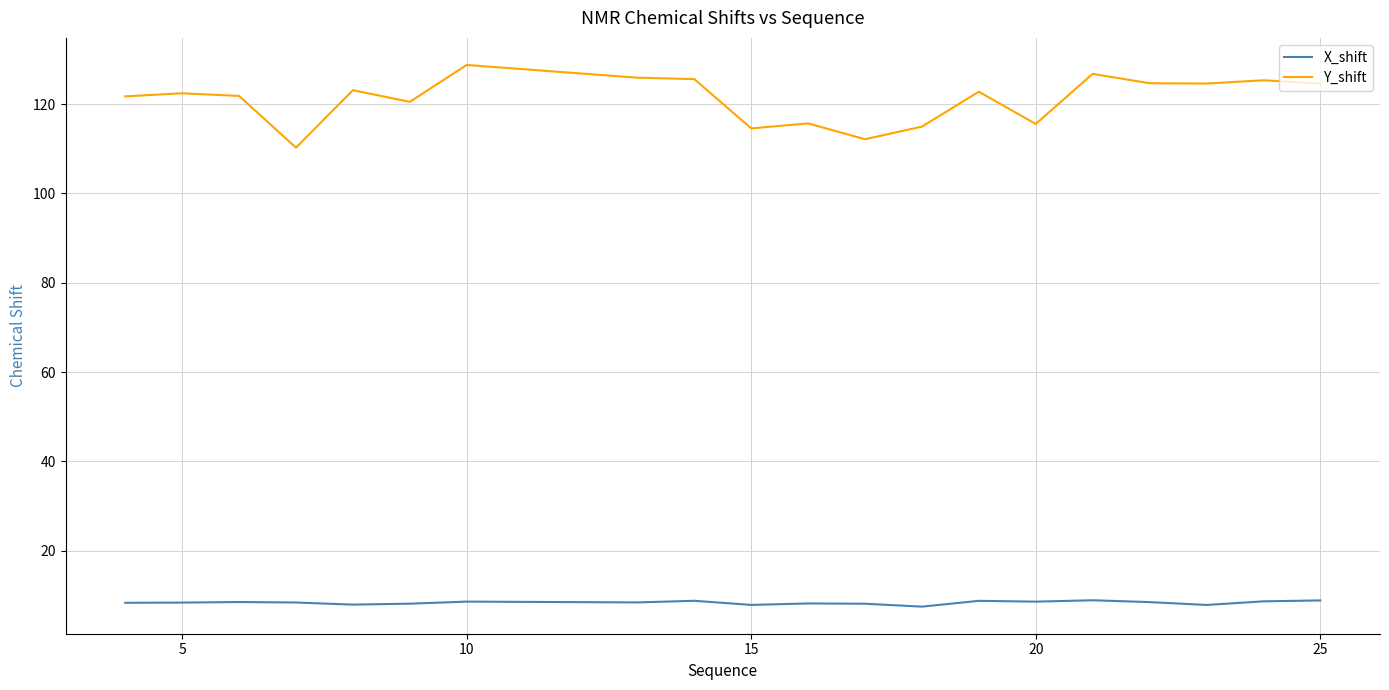

Count the number of data series in this chart.

2